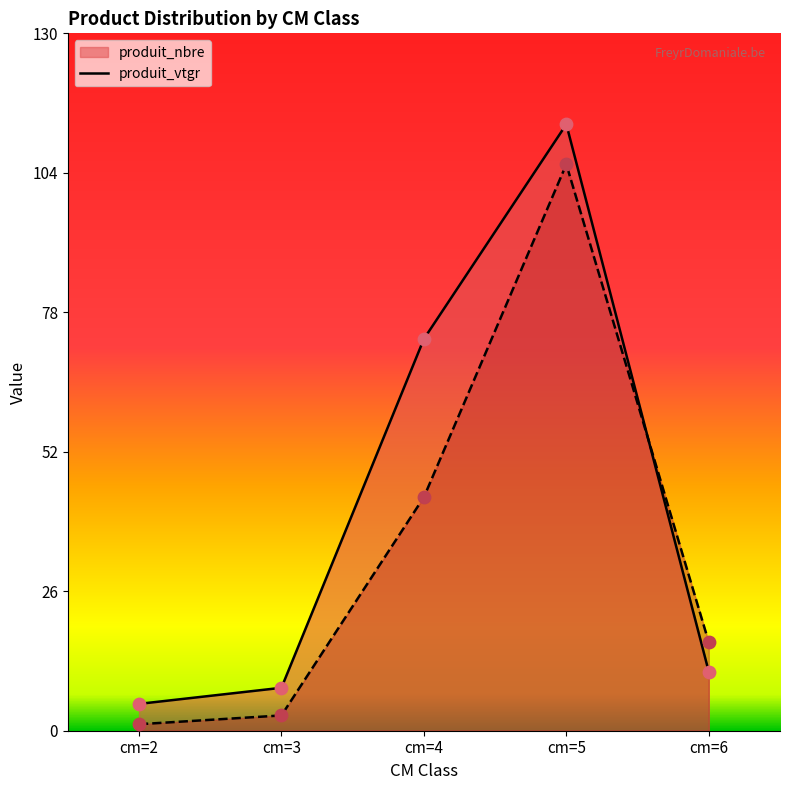

Which series contains the highest Y value?

produit_nbre